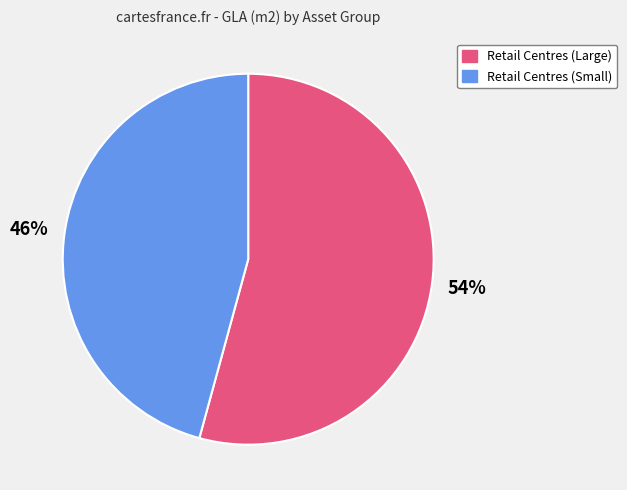

Is there any slice that represents more than half of the pie?

Yes